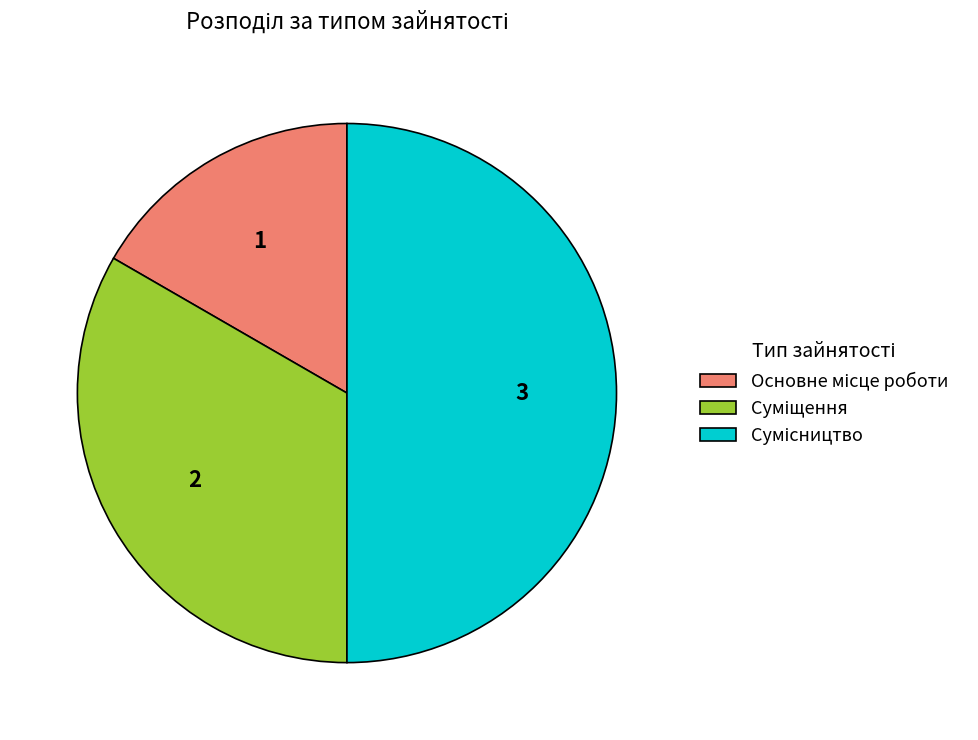

To the nearest percent, what is the difference between the largest and smallest slice percentages?

33%